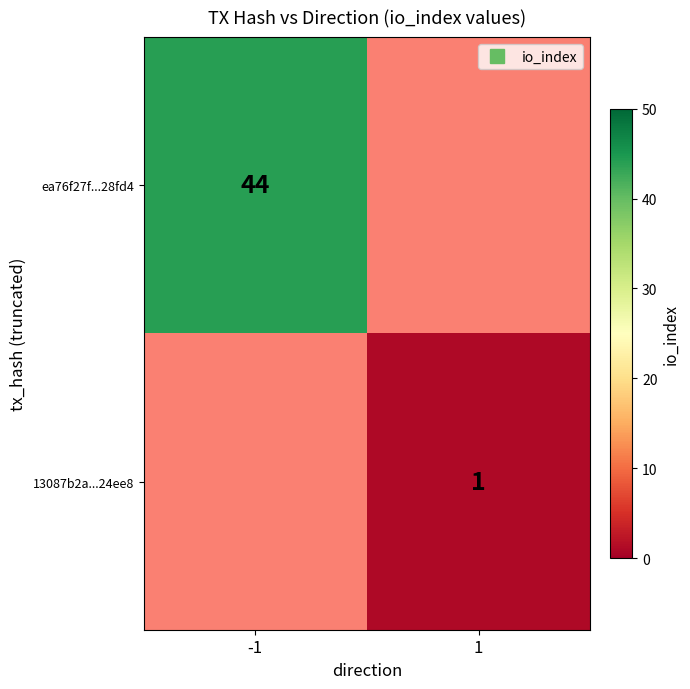

How many positive values does the ea76f27f...28fd4 series have?

1